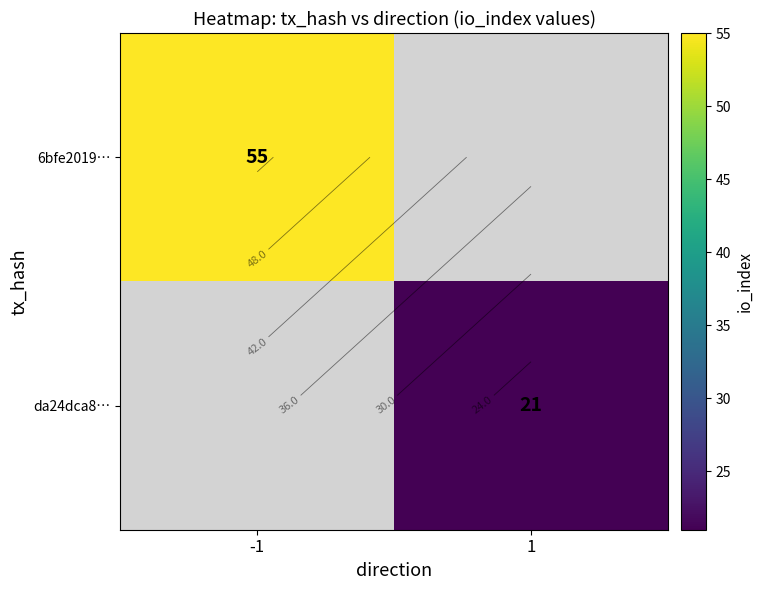

Is it true that 6bfe2019… equals 36.8 at -1?

False